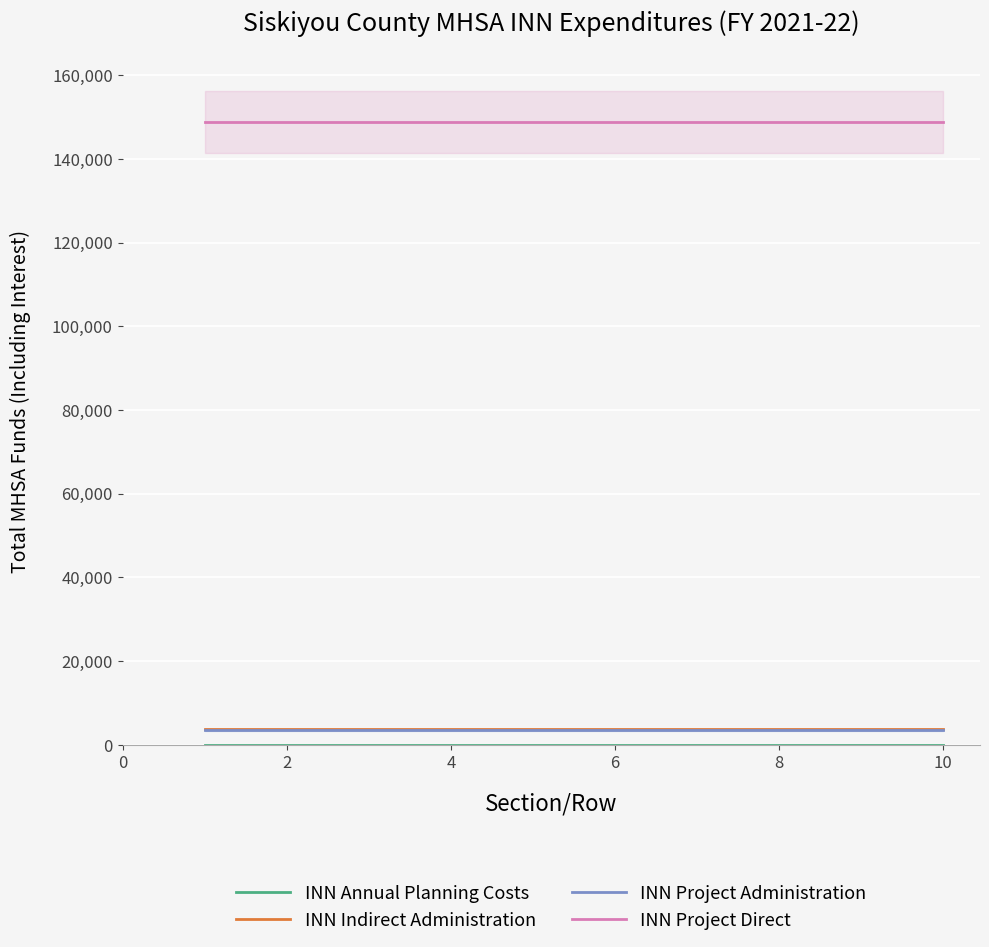

True or false: INN Indirect Administration and INN Project Direct intersect in this chart.

False